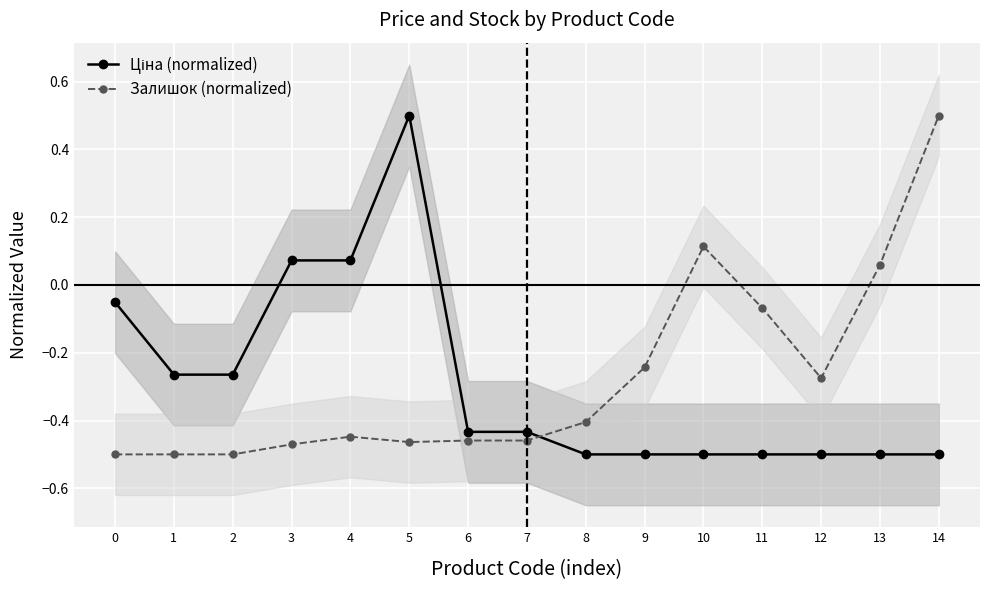

What are all the series names shown in the legend?

Ціна (normalized), Залишок (normalized)